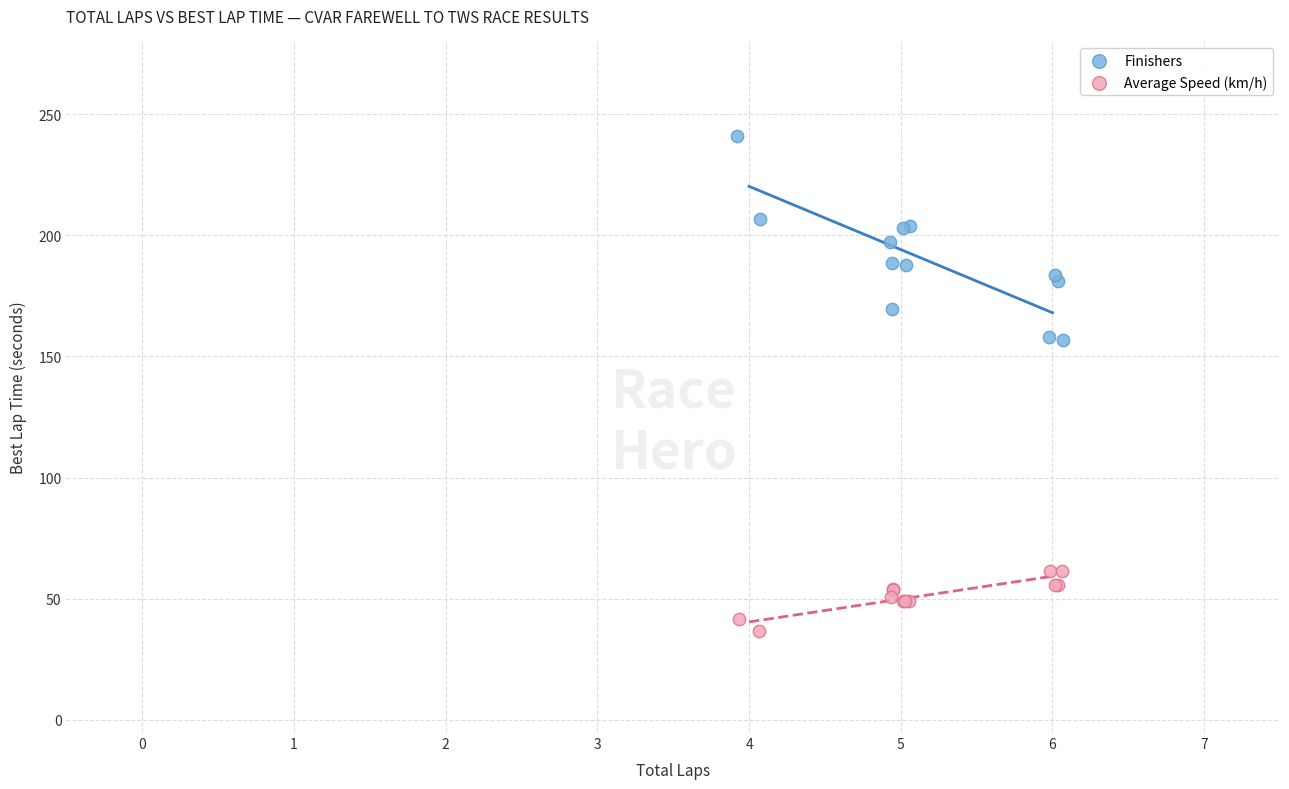

Which series reaches the maximum Y coordinate?

Finishers